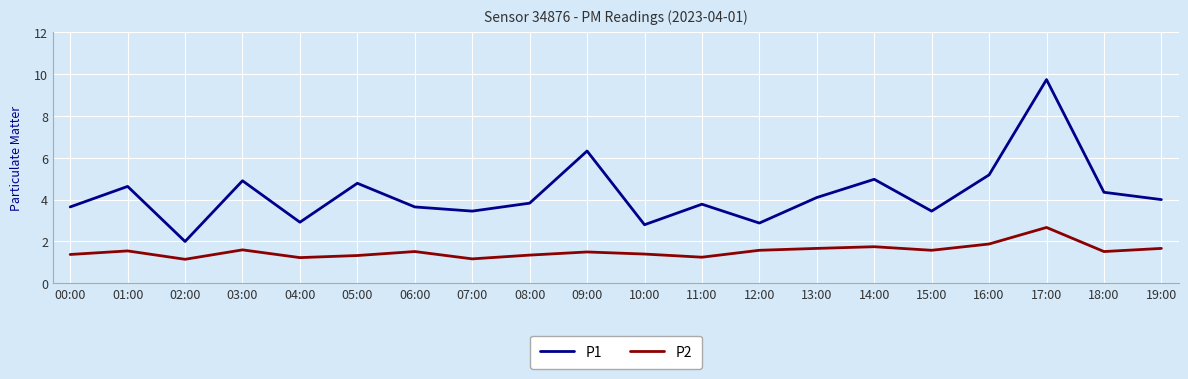

The value of P1 at 13:00 is 6.0. True or false?

False